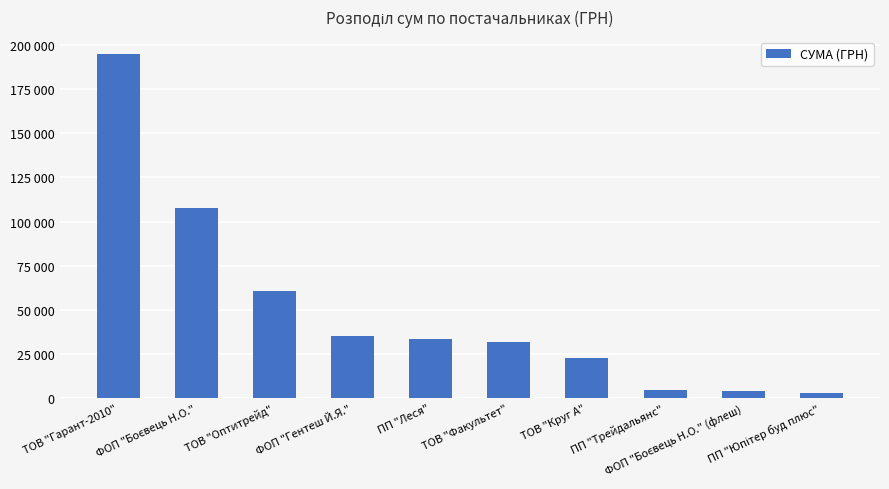

Reading left to right, list all the values displayed in this chart.

ТОВ "Гарант-2010"=195061.7	ФОП "Боєвець Н.О."=107640.0	ТОВ "Оптитрейд"=60566.0	ФОП "Гентеш Й.Я."=35280.0	ПП "Леся"=33180.5	ТОВ "Факультет"=31545.2	ТОВ "Круг А"=22799.7	ПП "Трейдальянс"=4749.0	ФОП "Боєвець Н.О." (флеш)=4100.0	ПП "Юпітер буд плюс"=2970.0